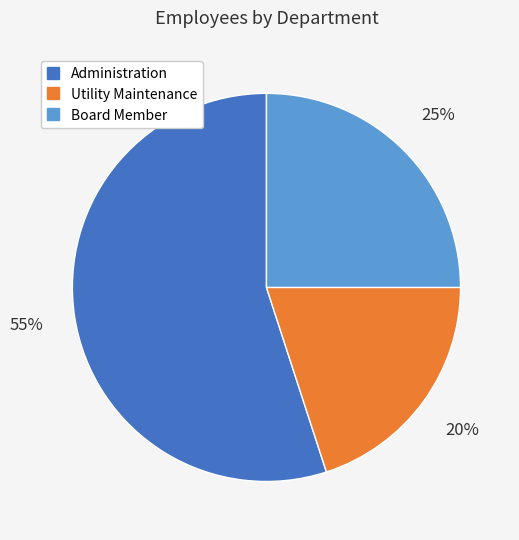

Which category accounts for the majority?

Administration